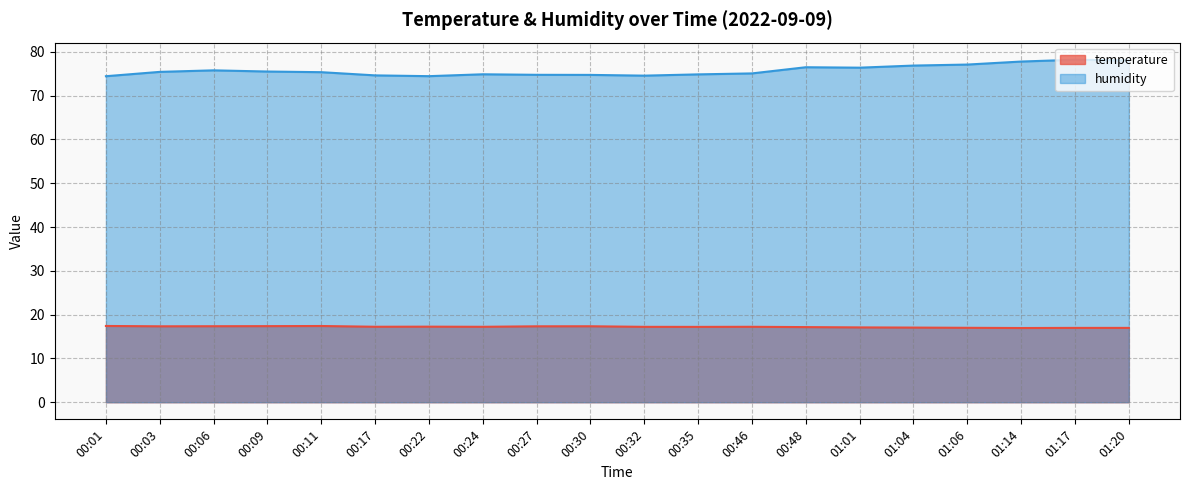

True or false: temperature and humidity cross at least once.

False